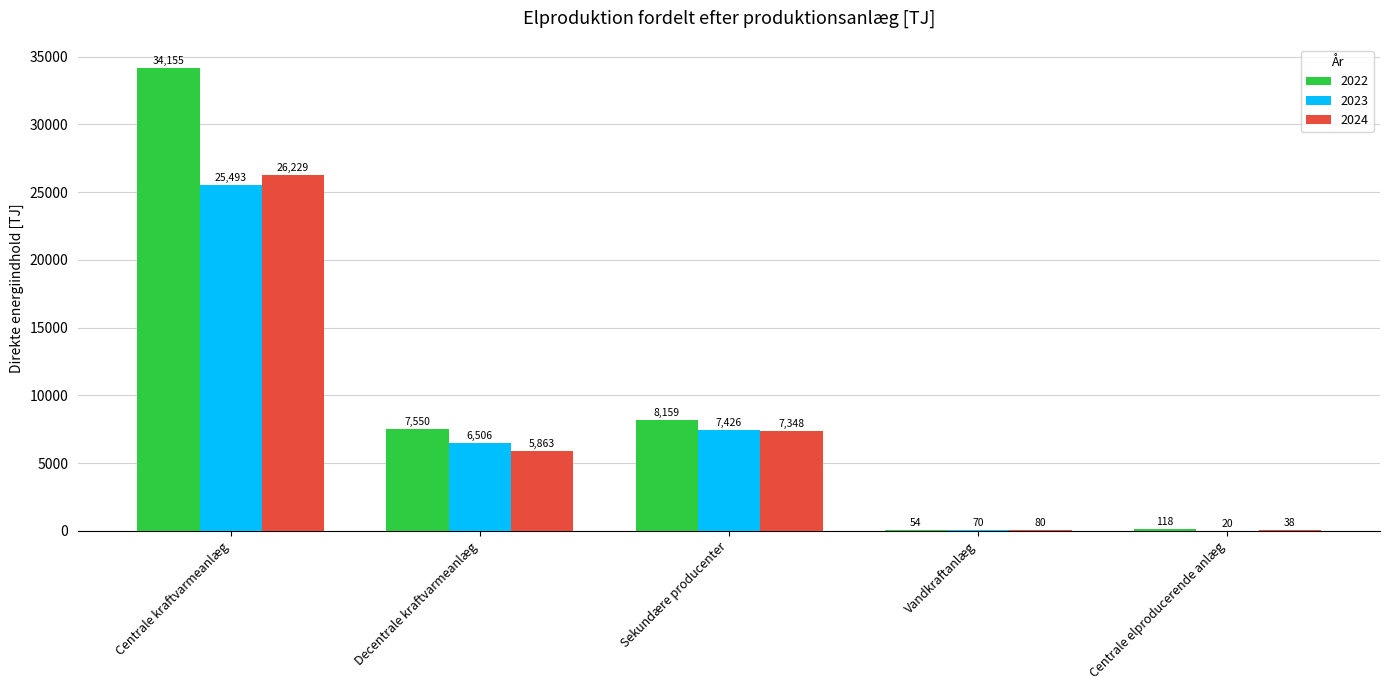

What value does the 2022 series have at Decentrale kraftvarmeanlæg?

7550.4